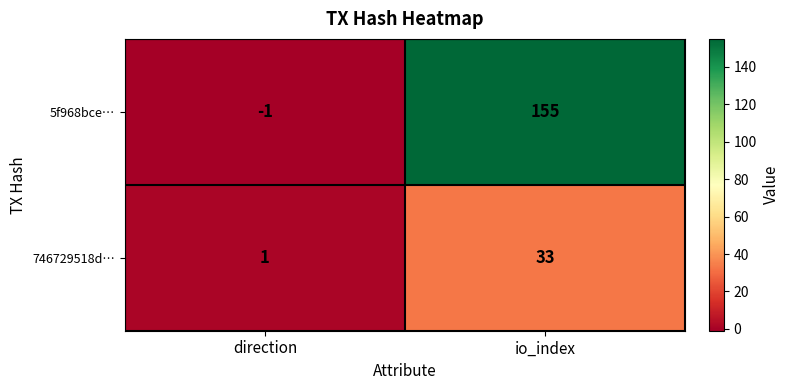

Reading left to right, what are all the values shown in this chart?

5f968bce…: direction=-1	io_index=155
746729518d…: direction=1	io_index=33